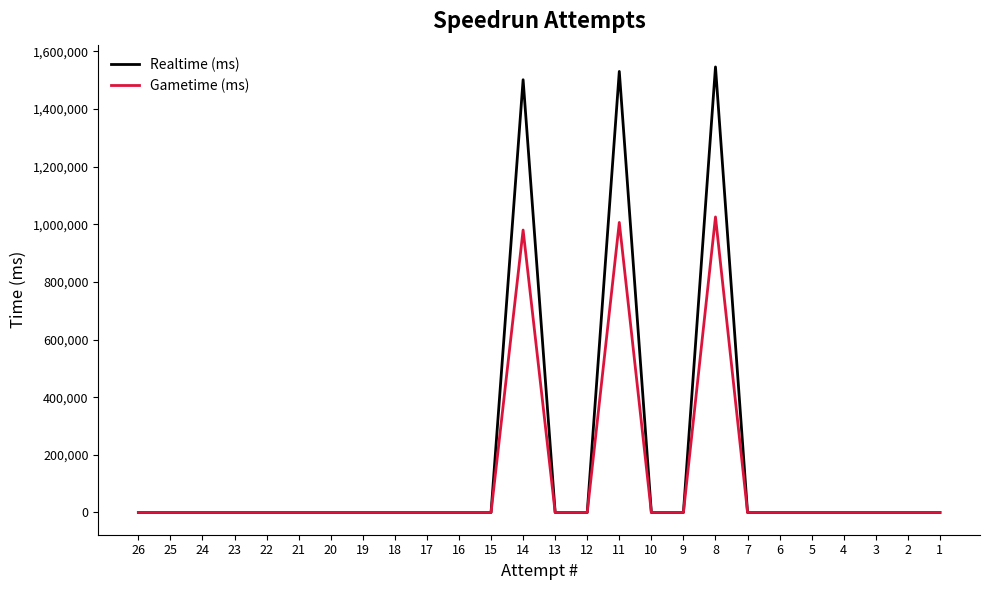

Which category has the highest value across all series?

8